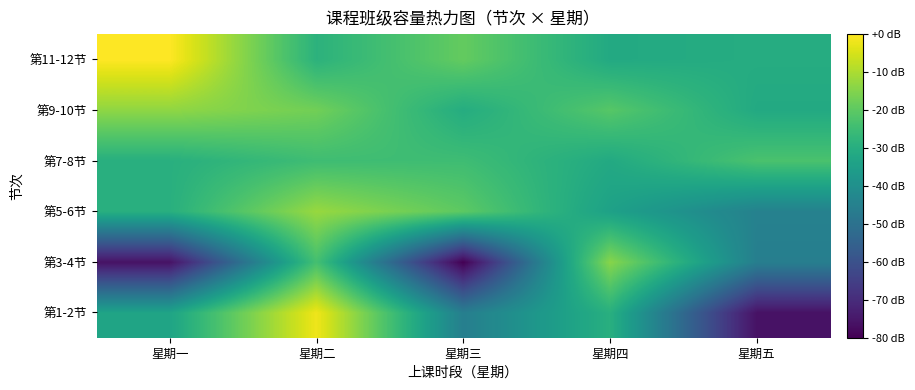

How many data points does each series have?

5